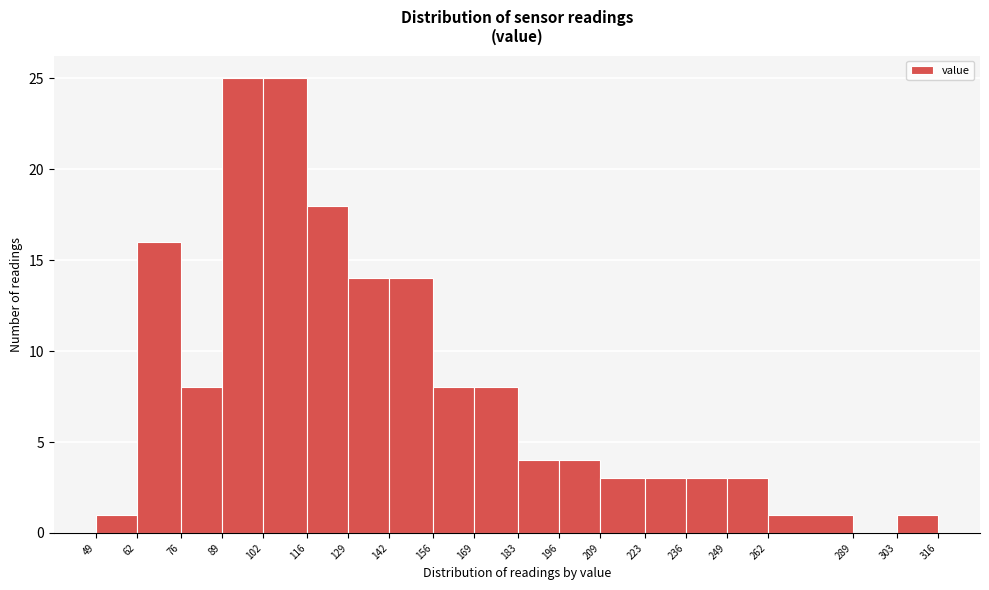

How tall is the bar that spans 89 to 102 on the x-axis? The values are not printed on the chart, so give them approximately, as read against the axis.

25